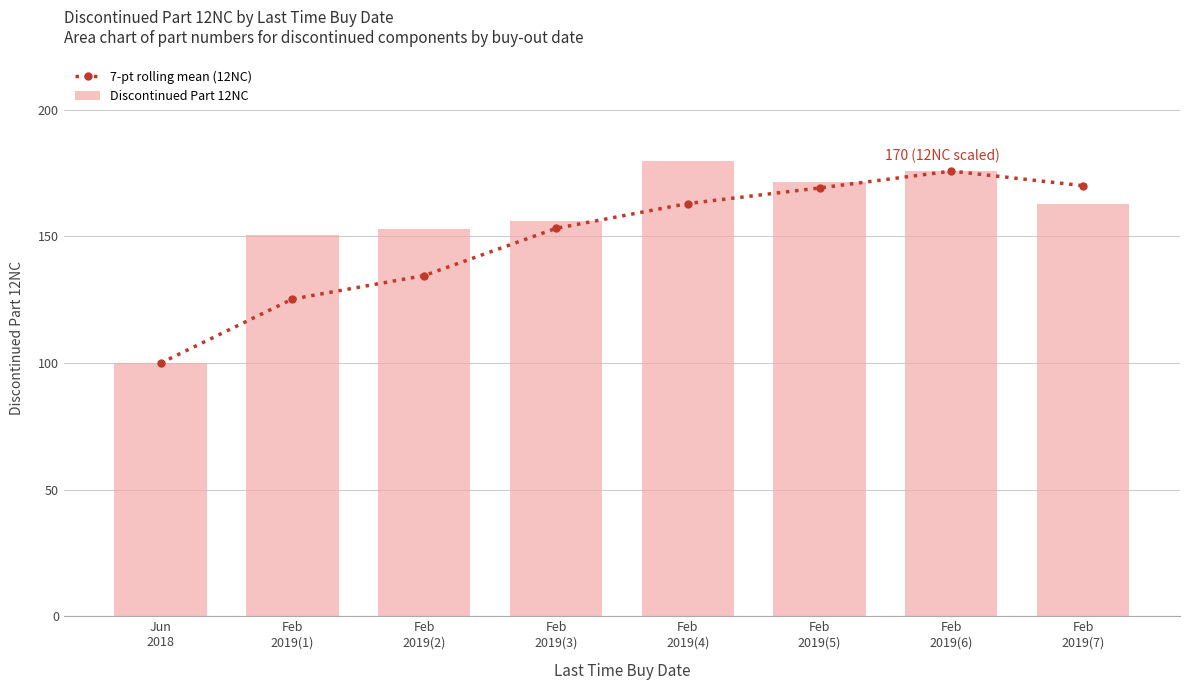

What is the label of the 7th bar from the right?

Feb
2019(1)